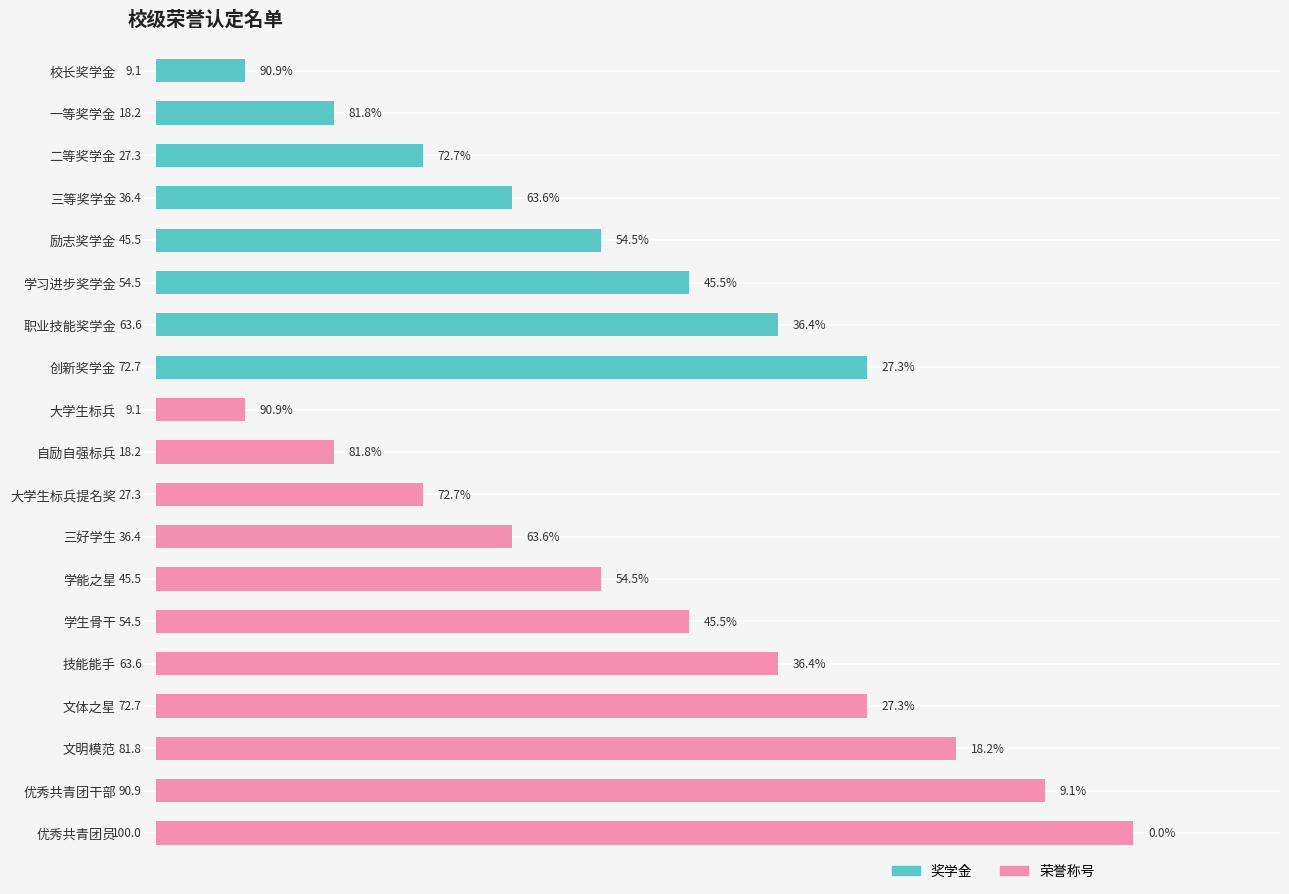

At which category is the sum across all series the highest?

优秀共青团员